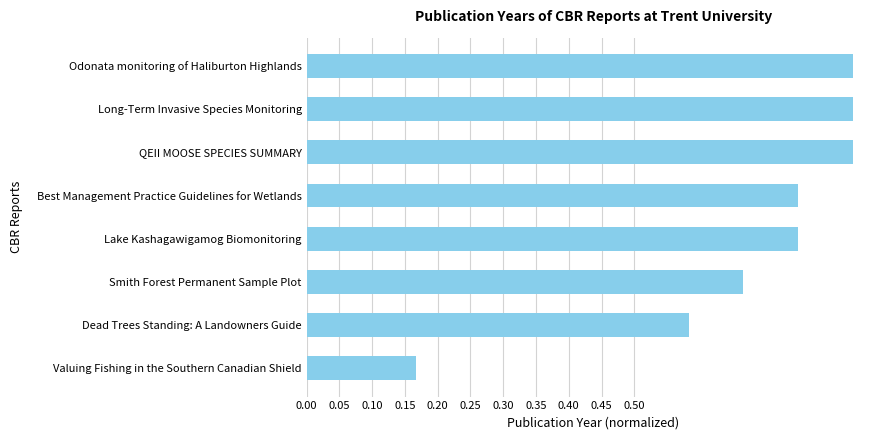

What position from the top is QEII MOOSE SPECIES SUMMARY?

3